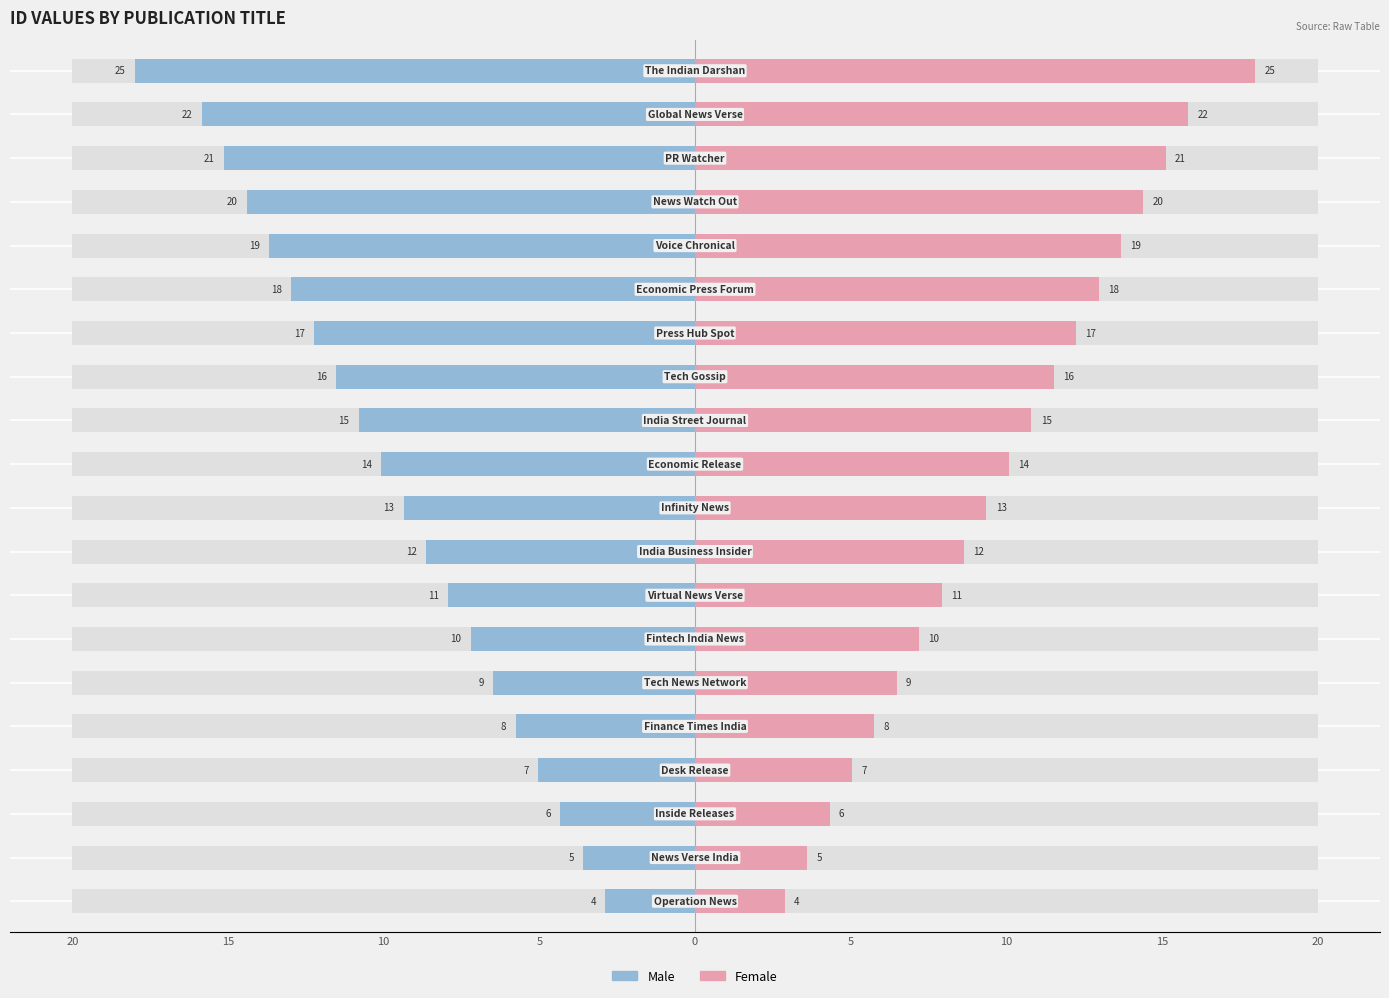

True or false: Male has a value of -1.0 at 5.

False